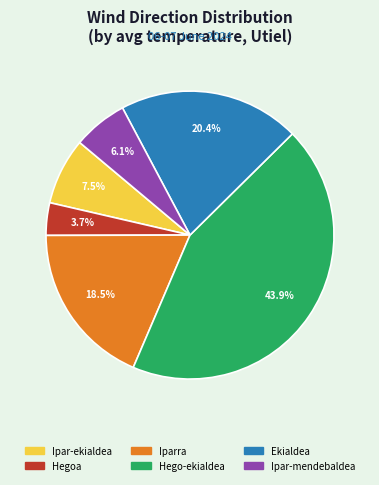

Is there a majority slice in this chart?

No